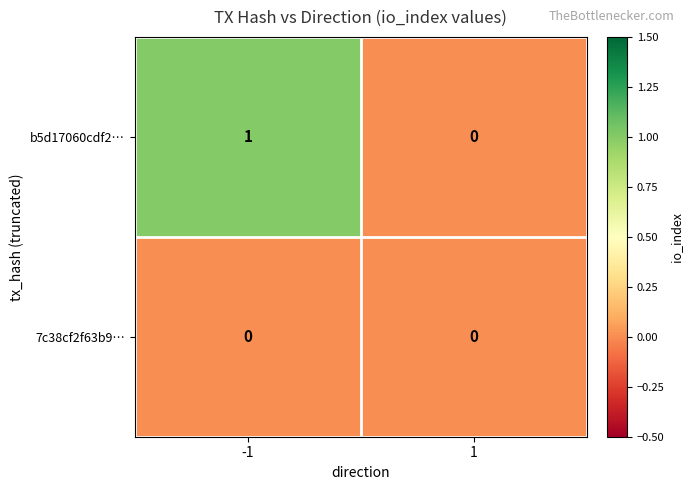

Which series has the widest spread of values?

b5d17060cdf2…